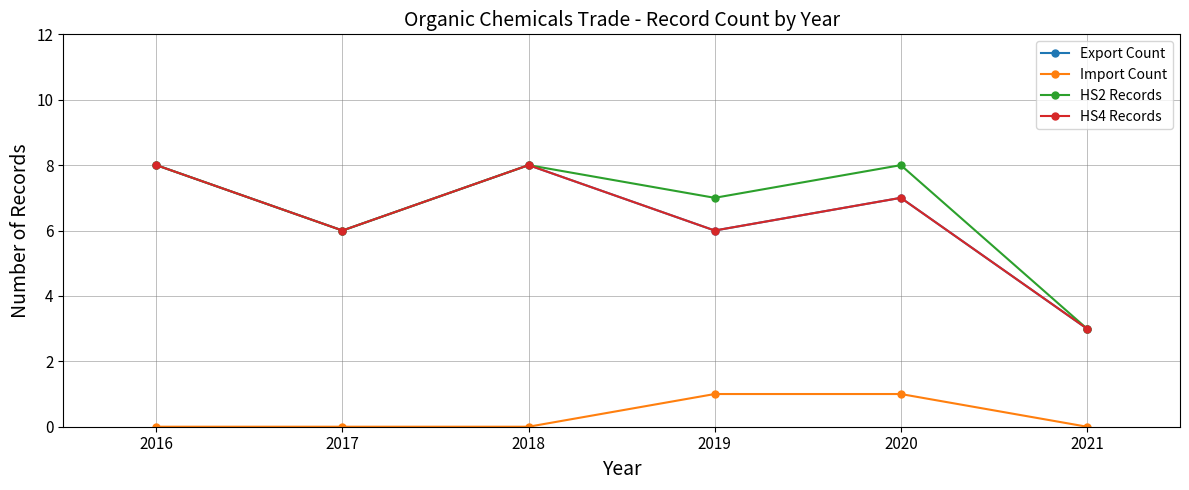

The Export Count series shows 3 at 2021. True or false?

True